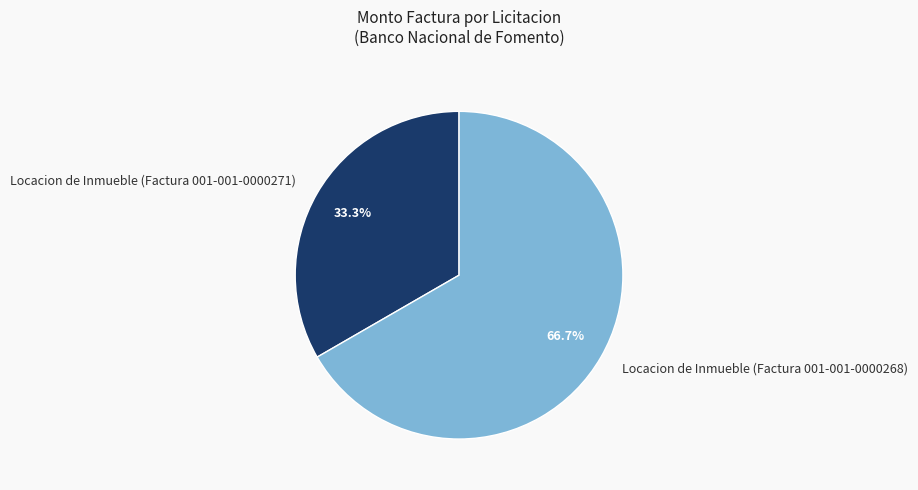

To the nearest percent, what portion does Locacion de Inmueble (Factura 001-001-0000268) represent?

67%